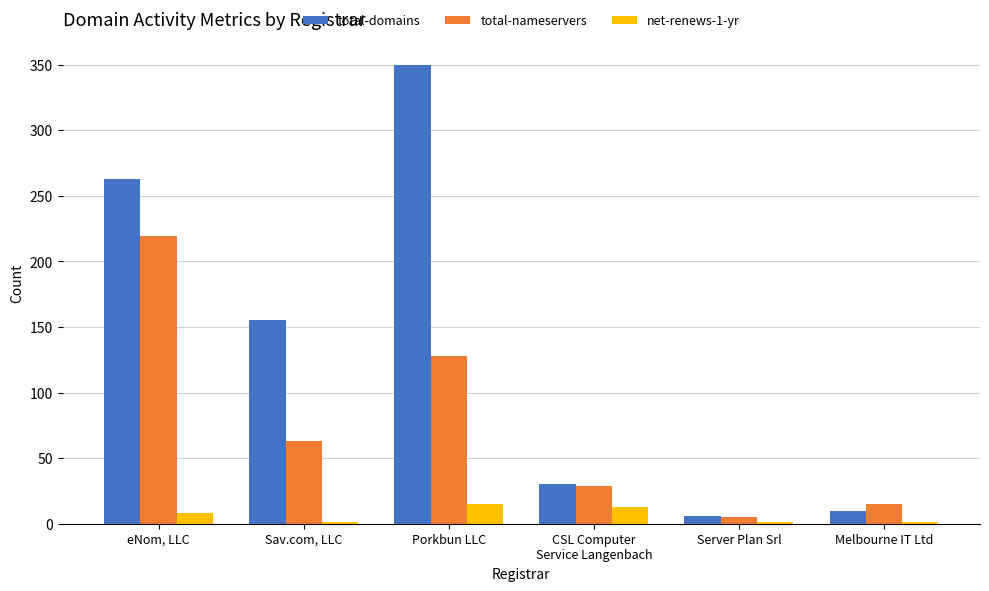

Are the bars horizontal?

No